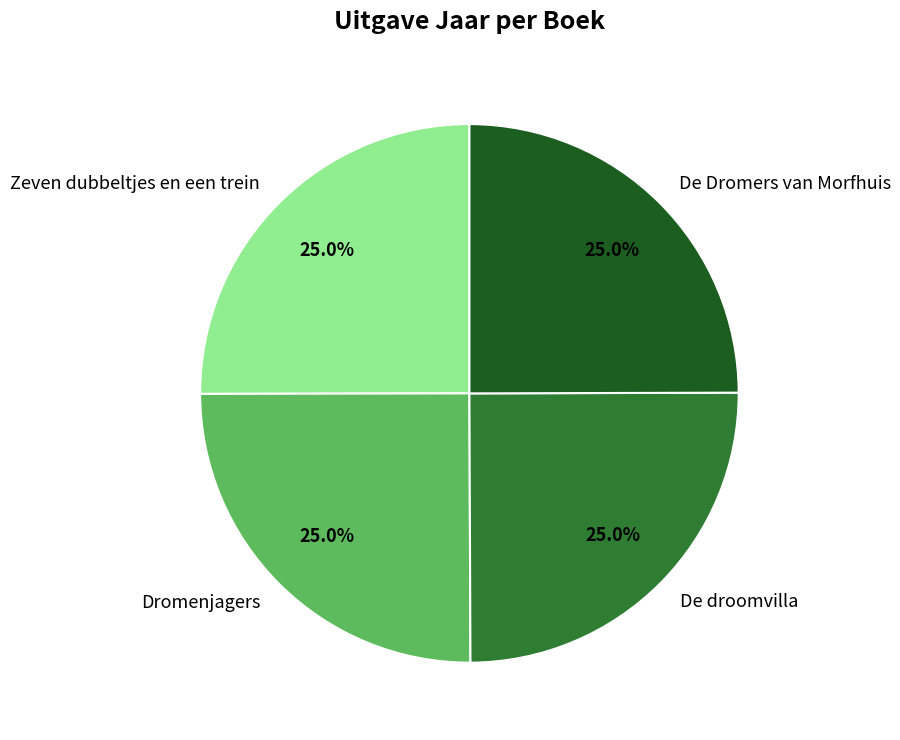

What is the ratio of the value at De droomvilla to the value at Dromenjagers?

1.0